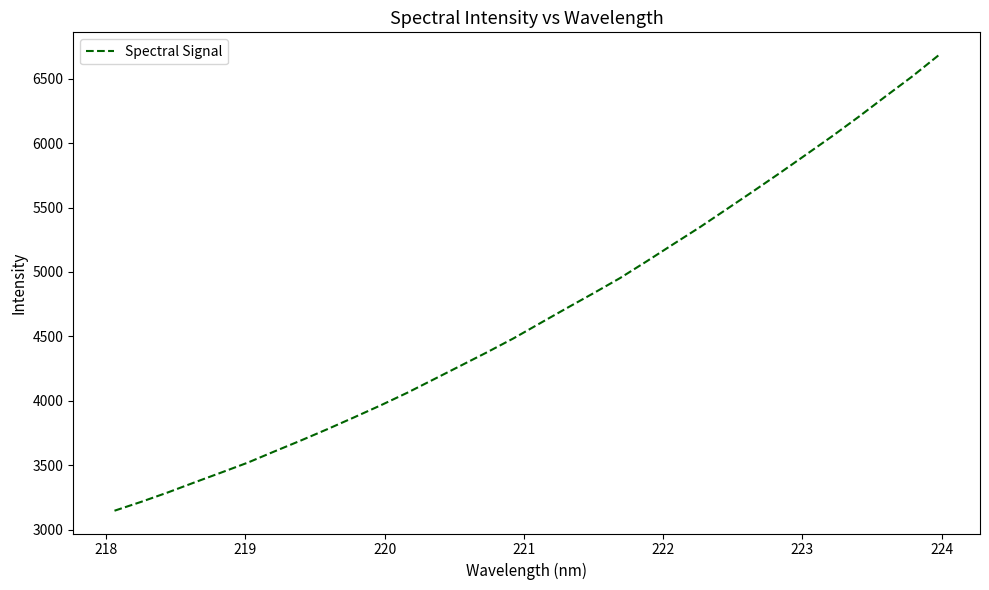

What is the smallest value displayed?

3146.9